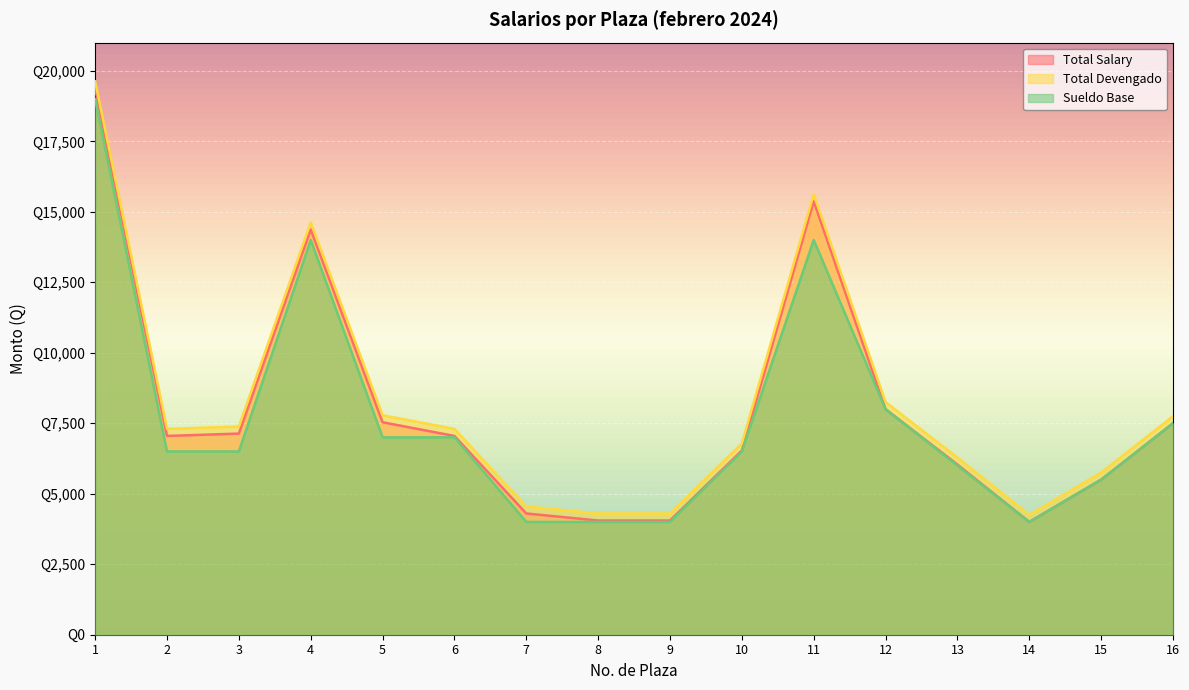

How many lines are shown in the chart?

3